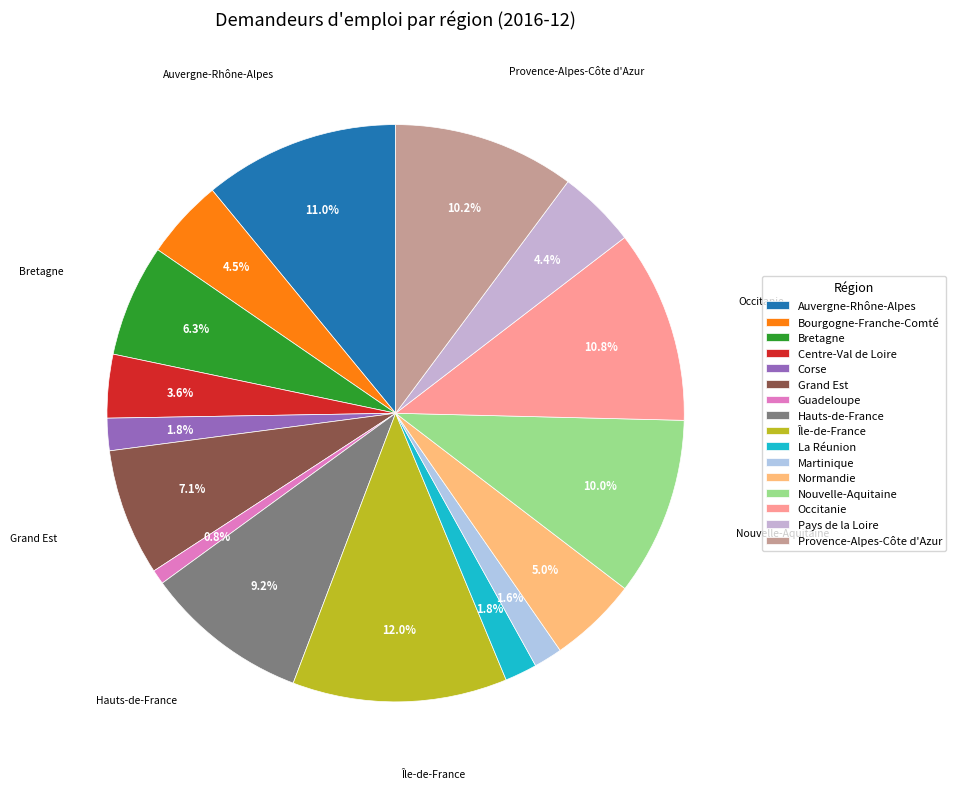

To the nearest percent, what percentage of the pie is Martinique?

2%